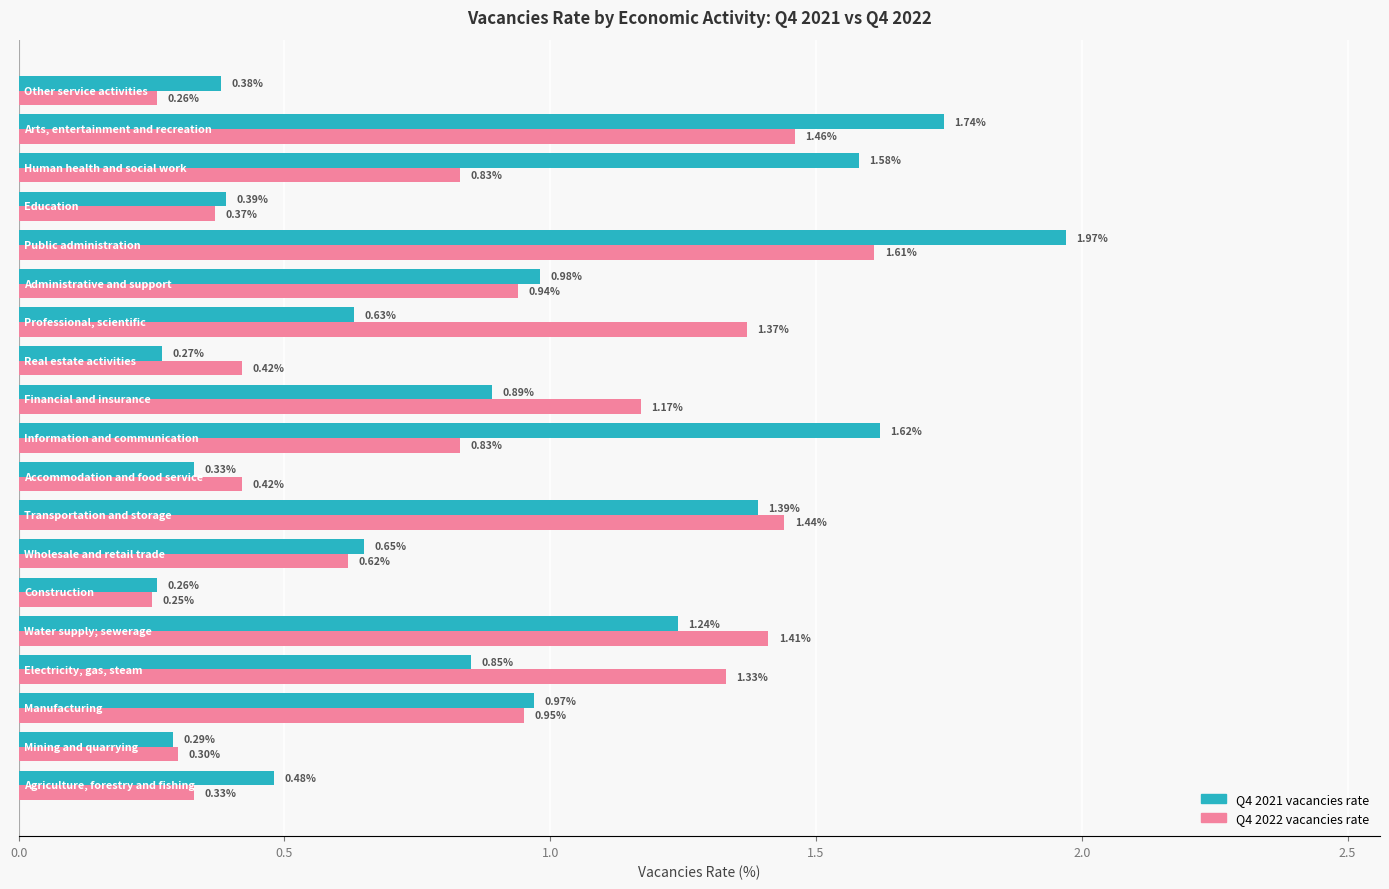

List the series in order of their overall mean, highest first.

Q4 2021 vacancies rate, Q4 2022 vacancies rate